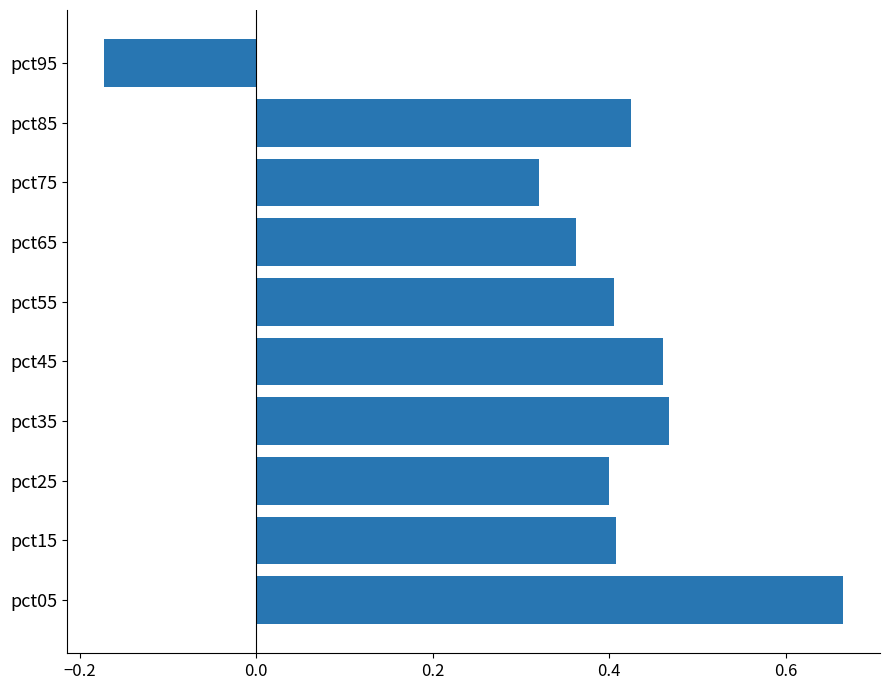

Is it true that the value at pct05 is 0.9?

False